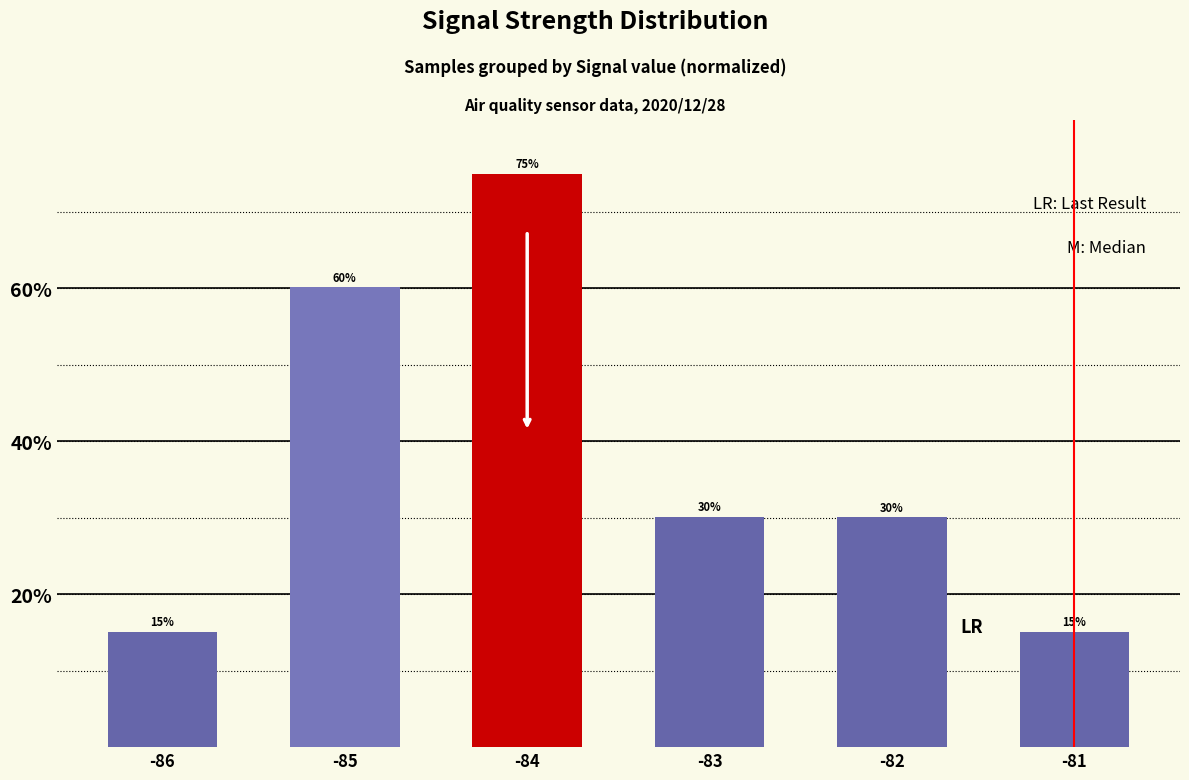

What is the change in value from -86 to -84?

+60.0